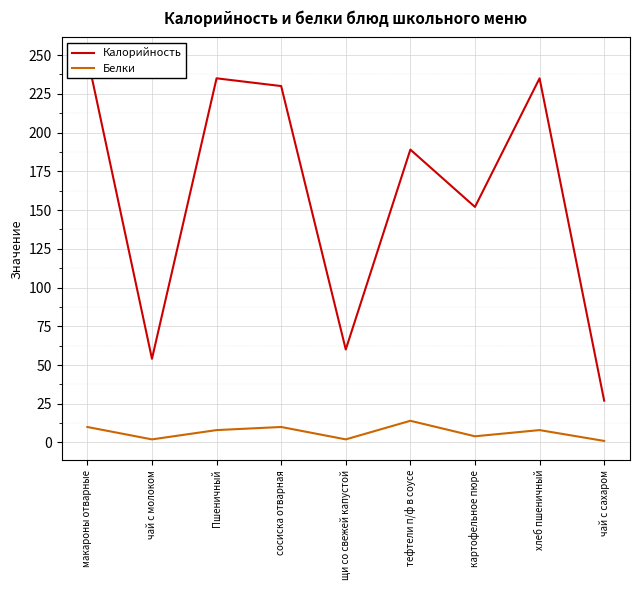

True or false: Калорийность and Белки cross at least once.

False